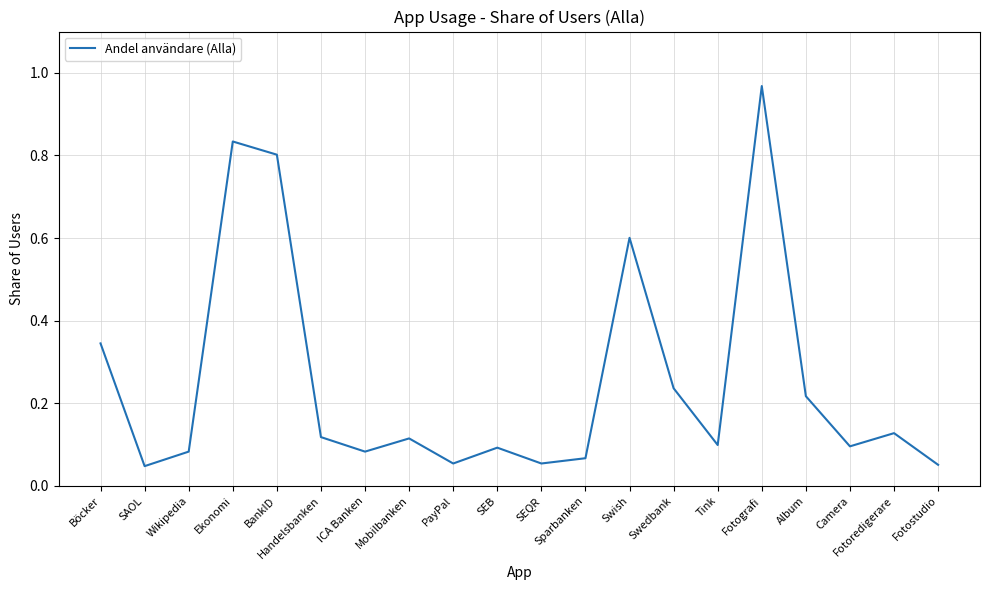

What is the difference between the maximum and minimum values?

0.9